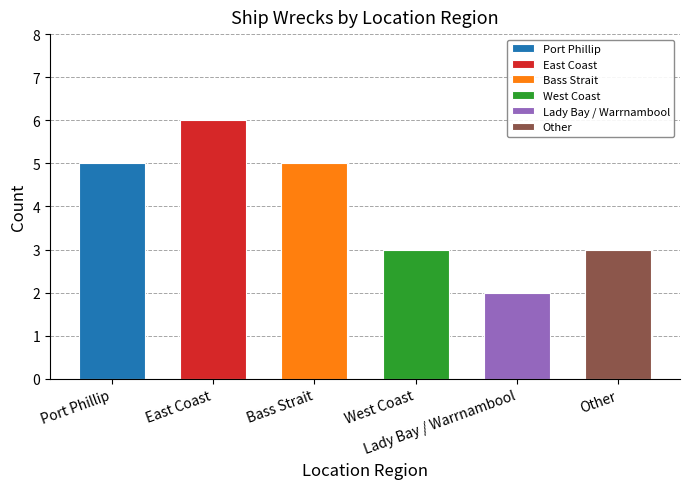

The chart shows a value of 2 at Lady Bay / Warrnambool. True or false?

True